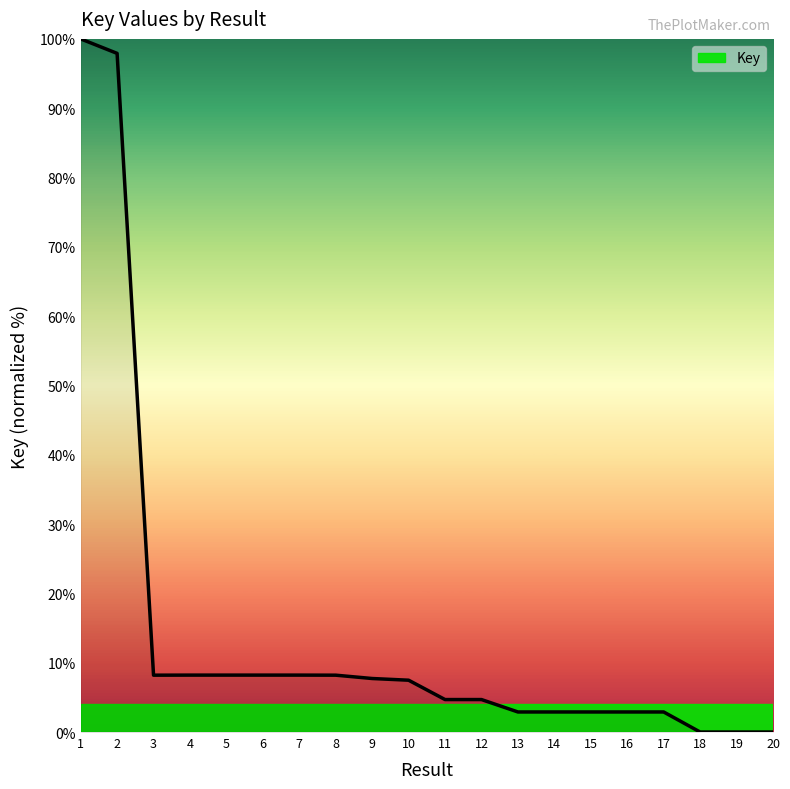

Does the chart have visible grid lines?

No